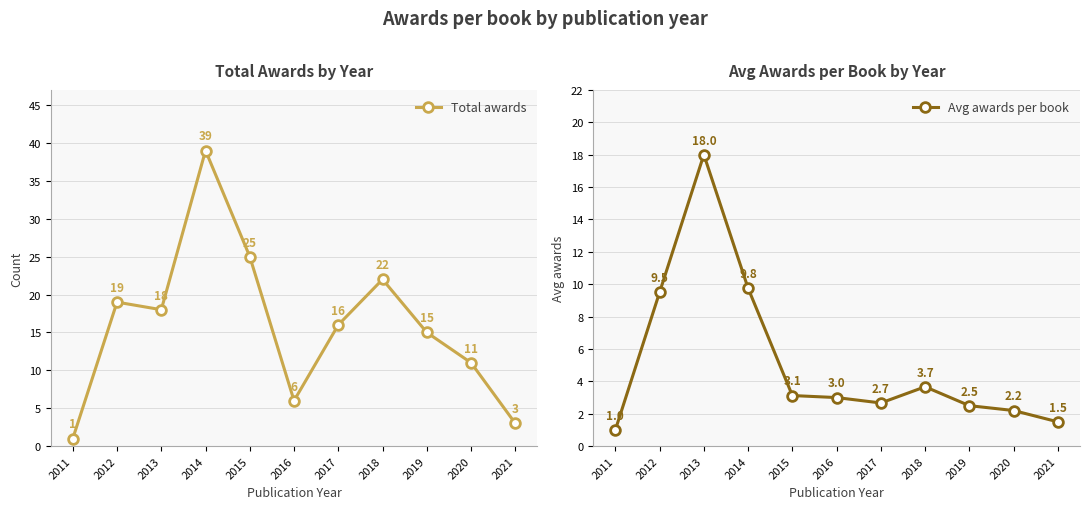

True or false: Avg awards per book has a value of 15.3 at 2014.

False